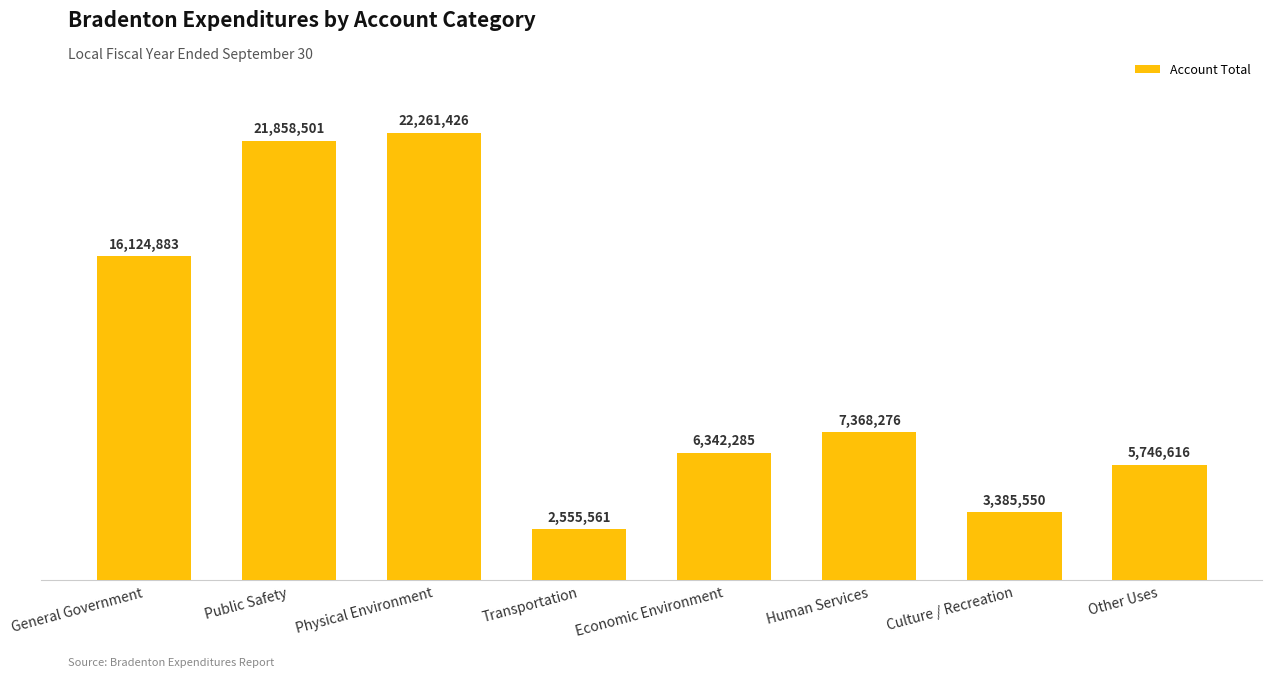

At which label is the value closest to 12408493?

General Government